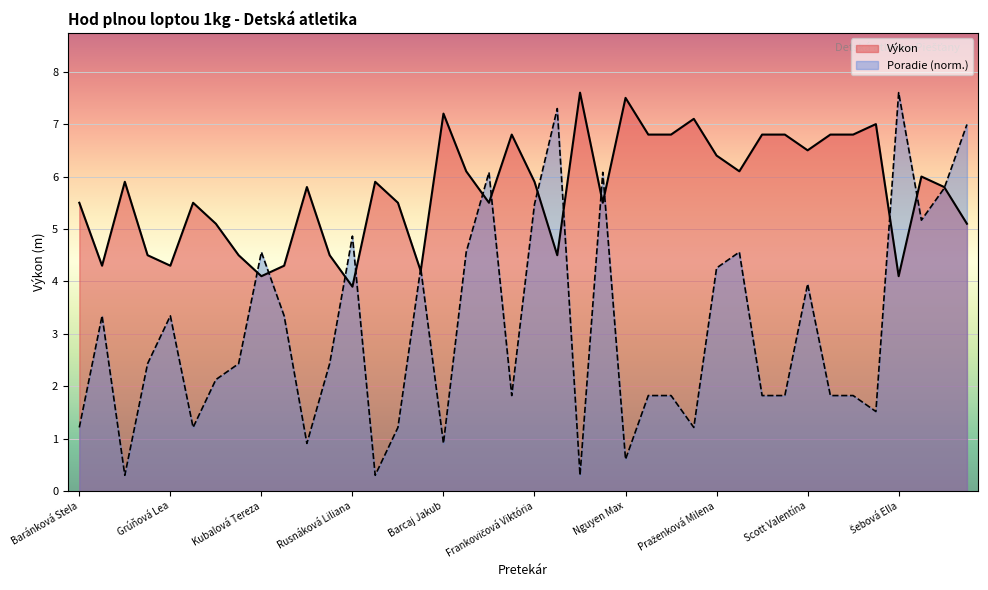

Rank the series by their average value, from highest to lowest.

Výkon, Poradie (norm.)